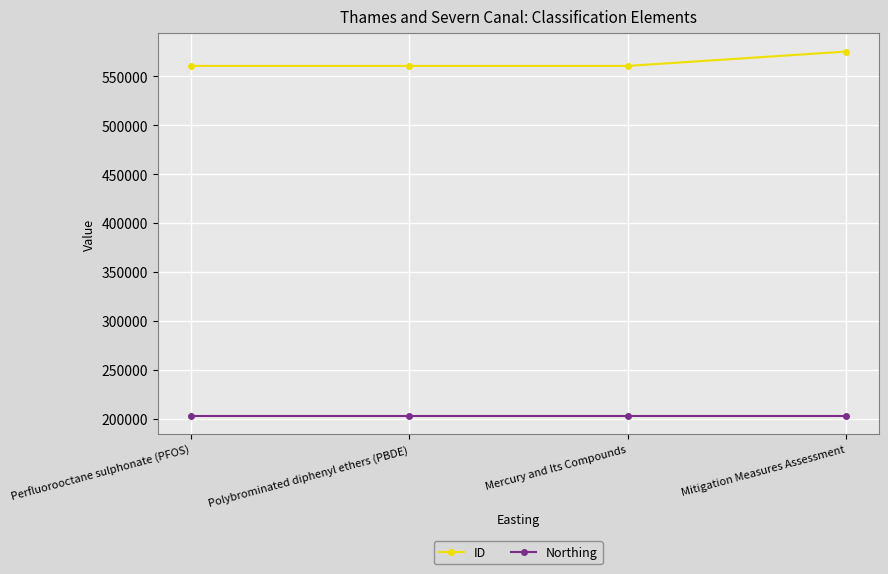

What is the greatest value displayed?

575468